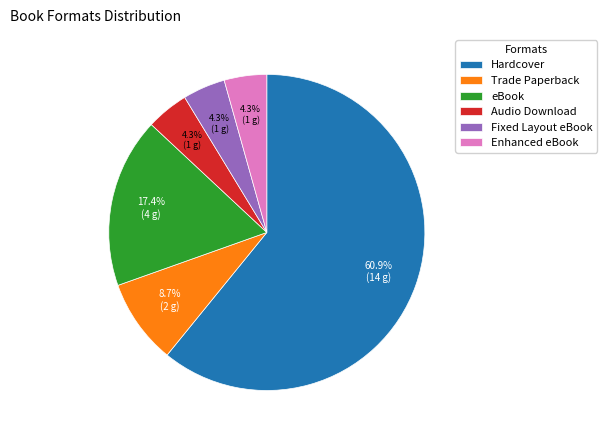

Does any single category account for the majority?

Yes